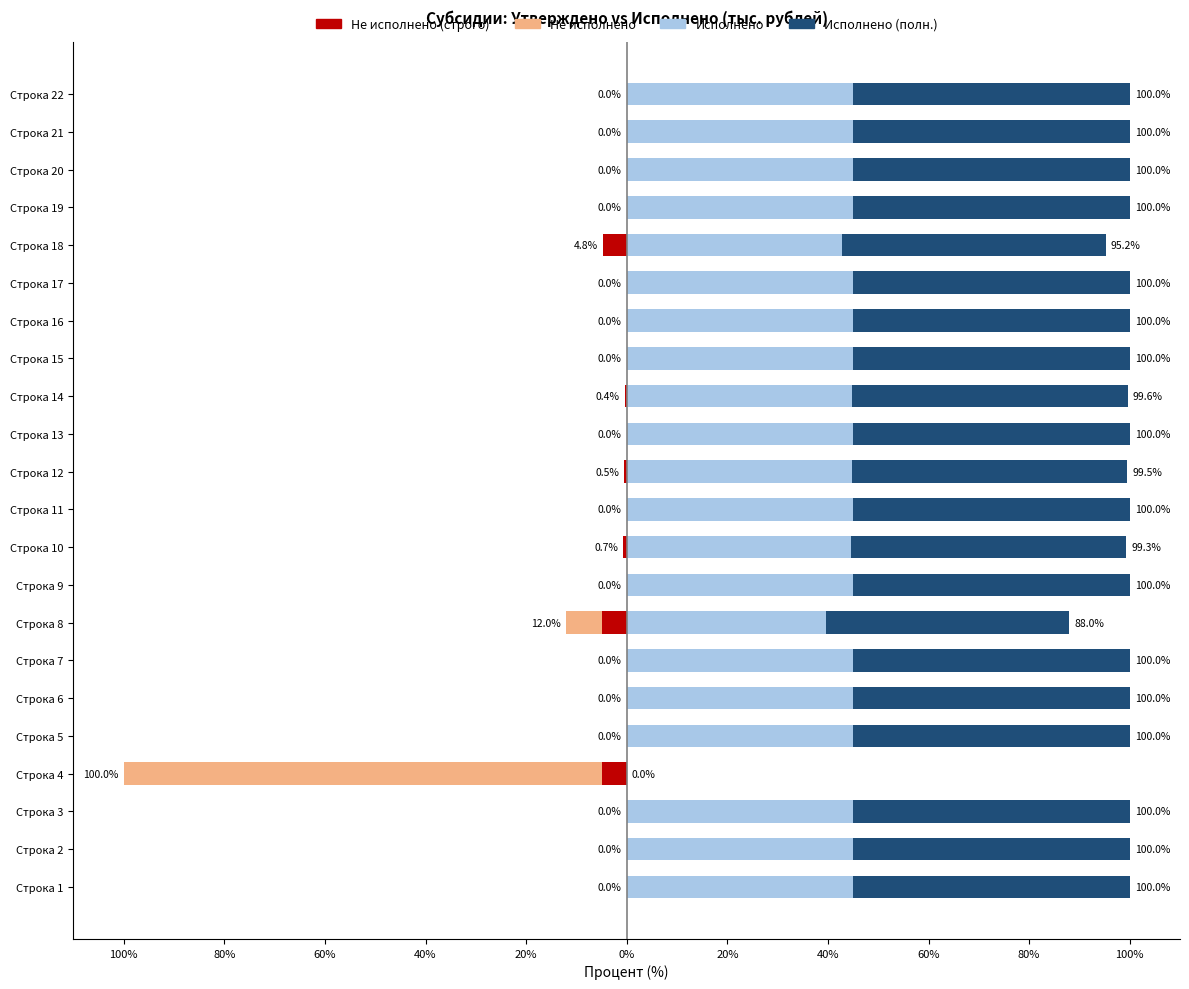

Is the value of Не исполнено at Строка 11 greater than the value of Исполнено at Строка 16?

No